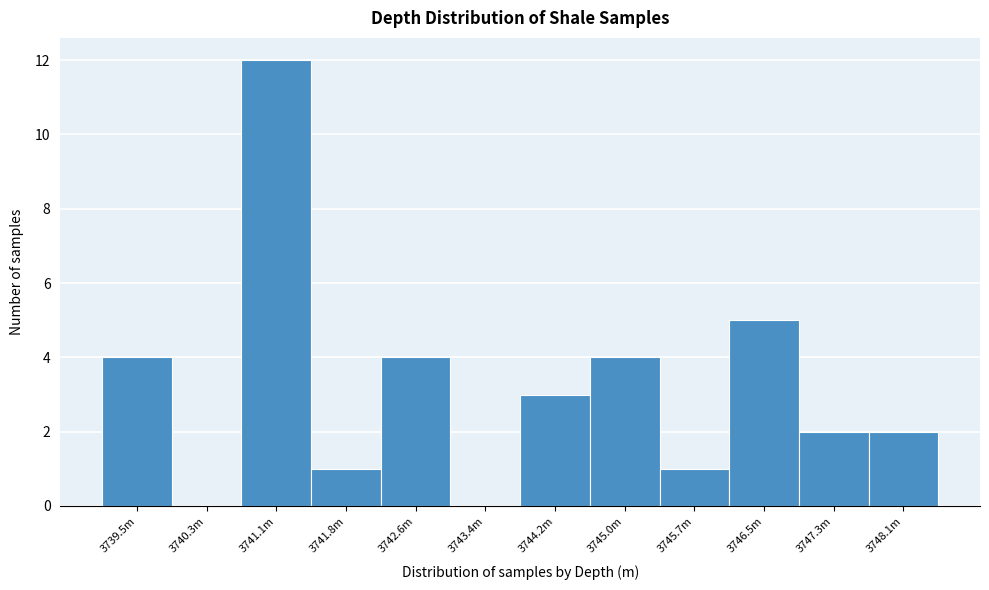

Between 3746.5m and 3741.8m, which is larger?

3746.5m